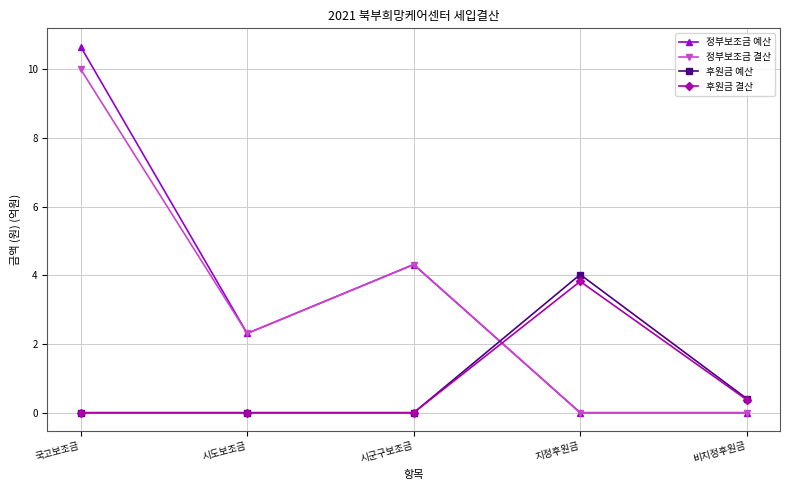

Reading left to right, transcribe all the data shown in this chart.

정부보조금 예산: 10.7	2.3	4.3	0.0	0.0
정부보조금 결산: 10.0	2.3	4.3	0.0	0.0
후원금 예산: 0.0	0.0	0.0	4.0	0.4
후원금 결산: 0.0	0.0	0.0	3.8	0.4